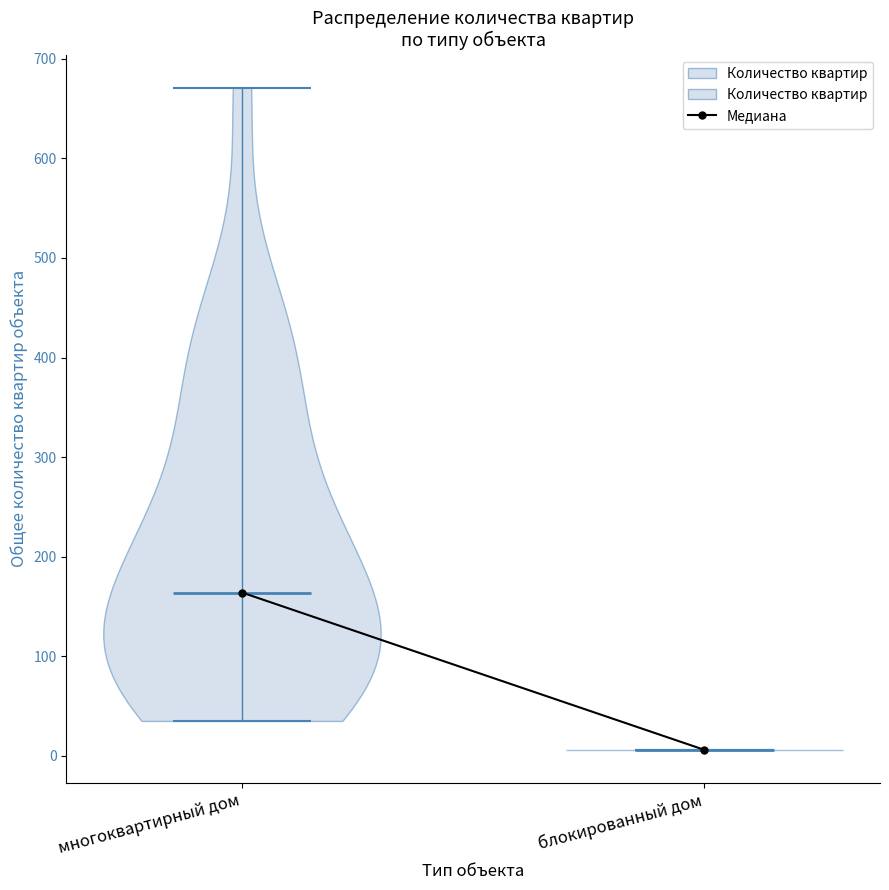

Reading left to right, read every violin against the y-axis: where its median line is, and the lowest and highest points it reaches. The values are not printed on the chart, so give them approximately, as read against the axis.

многоквартирный дом: median line 160, lowest point 40, highest point 670
блокированный дом: median line 10, lowest point 10, highest point 10